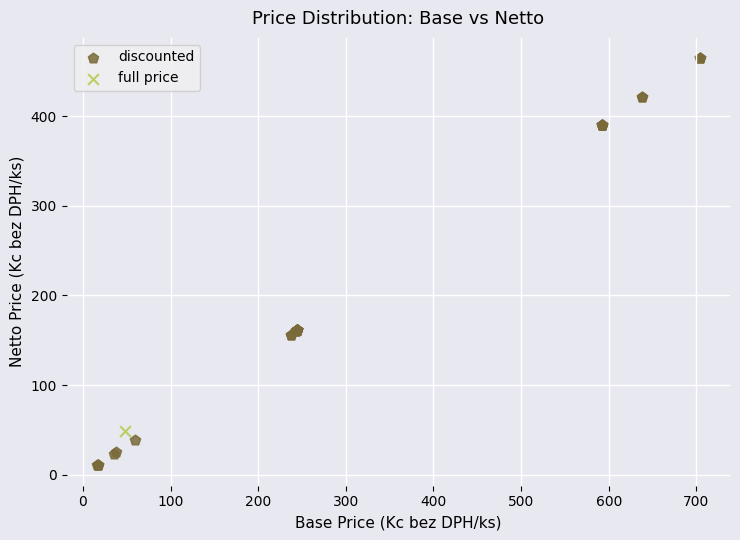

What are all the series names shown in the legend?

discounted, full price